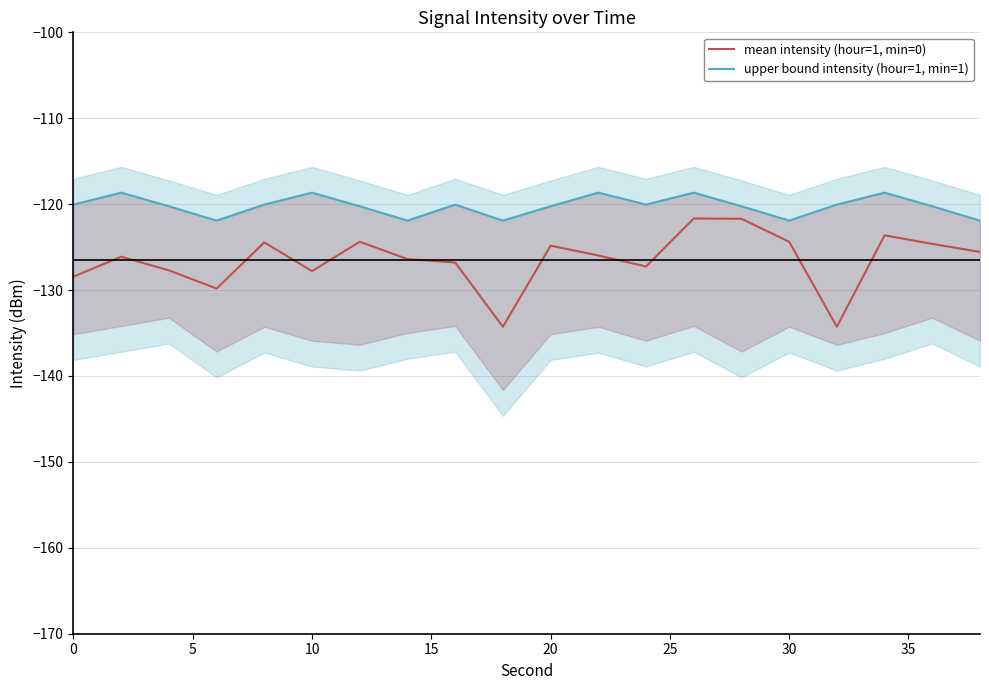

How many values in the upper bound intensity (hour=1, min=1) series are below -120?

15